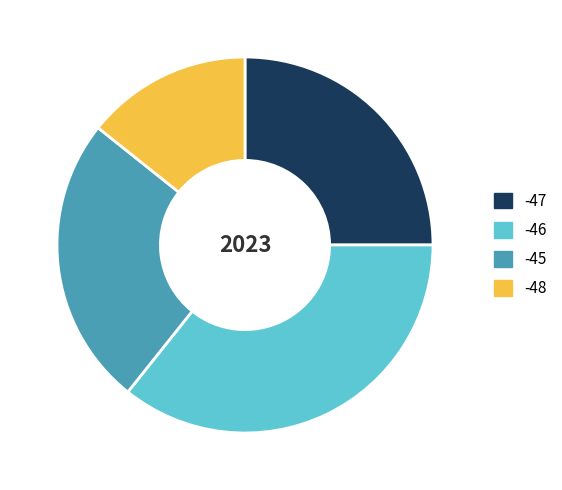

What is the ratio of the value at -45 to the value at -47?

1.0